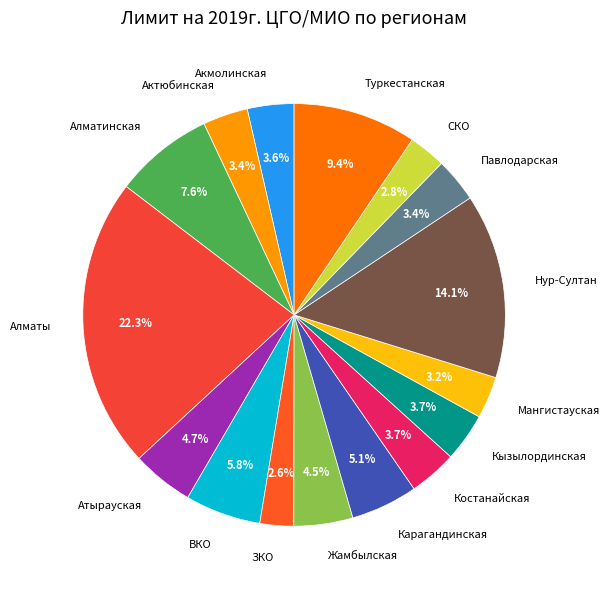

What is the largest slice in the pie chart?

Алматы